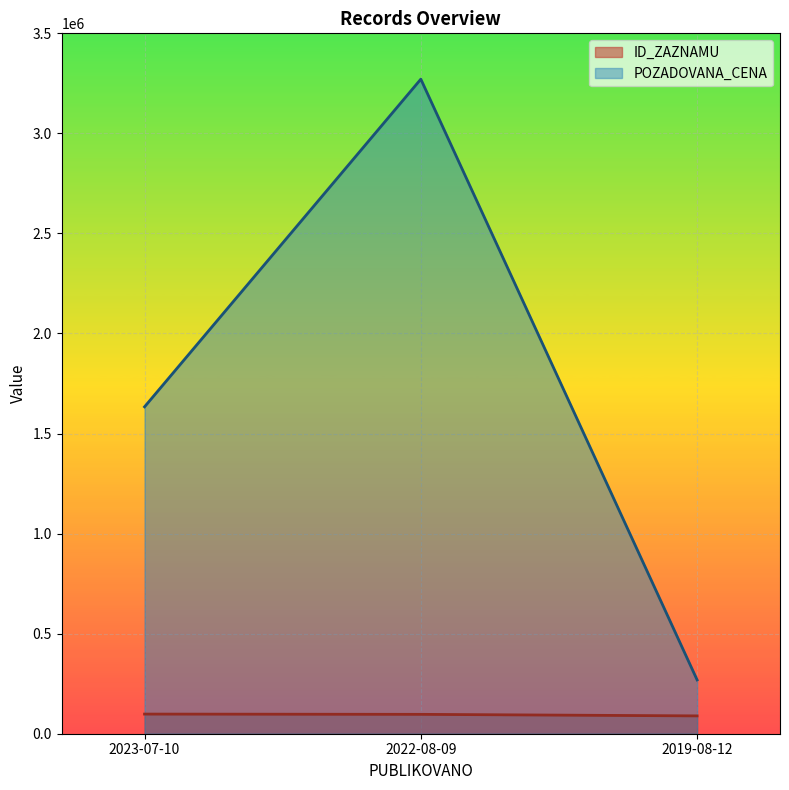

At which label is ID_ZAZNAMU closest to 93626?

2022-08-09